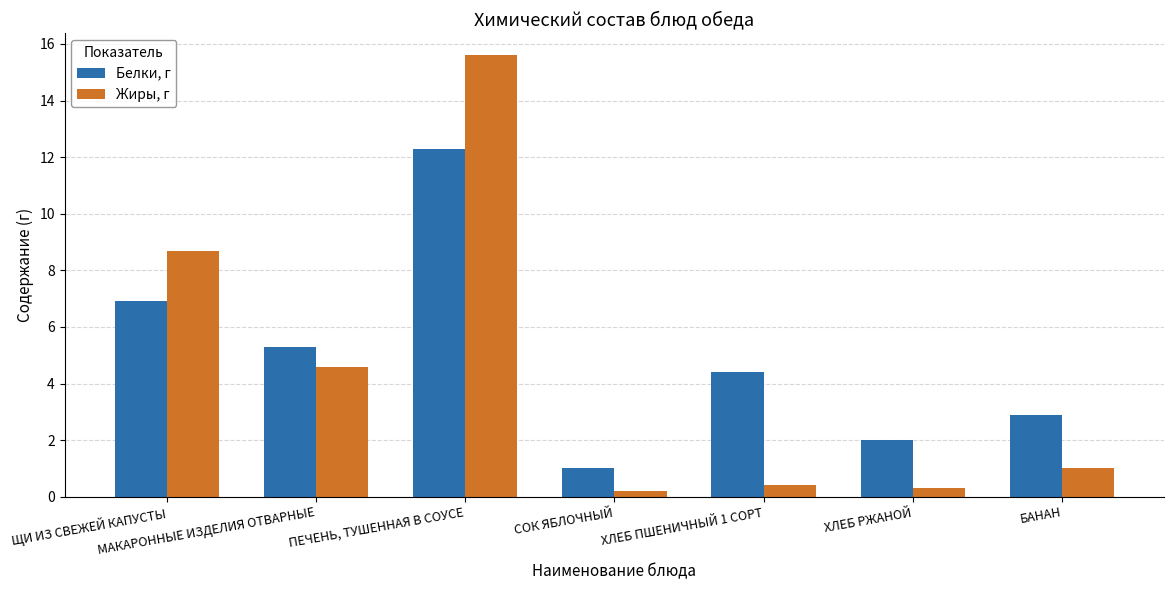

What are all the series names shown in the legend?

Белки, г, Жиры, г